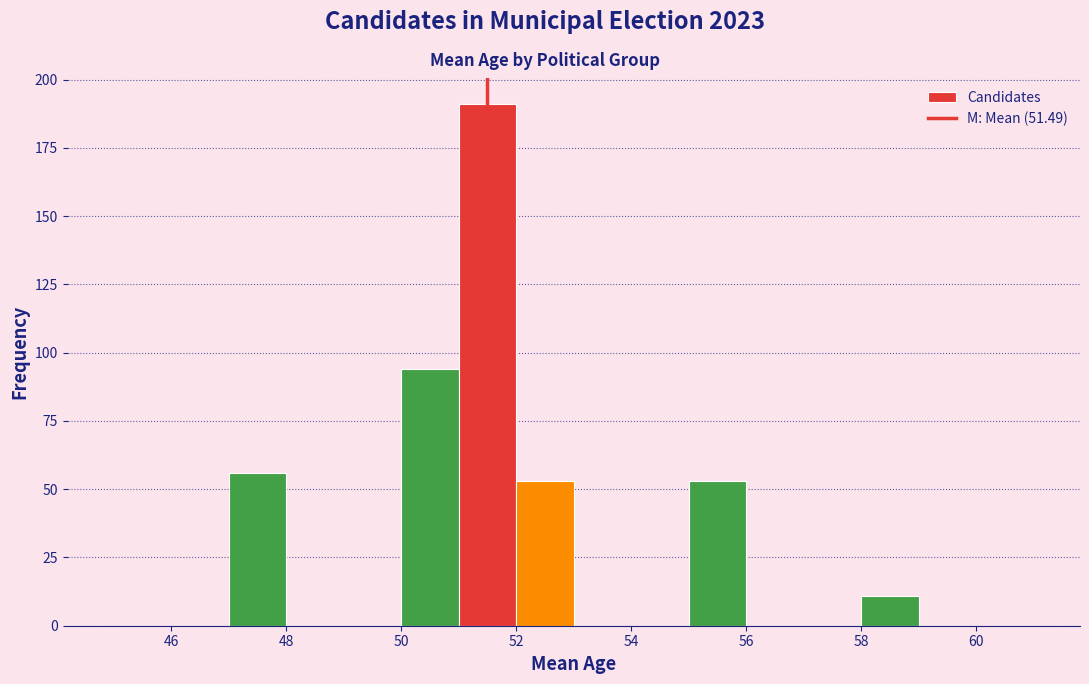

Over which range of the x-axis is the bar tallest?

51 to 52